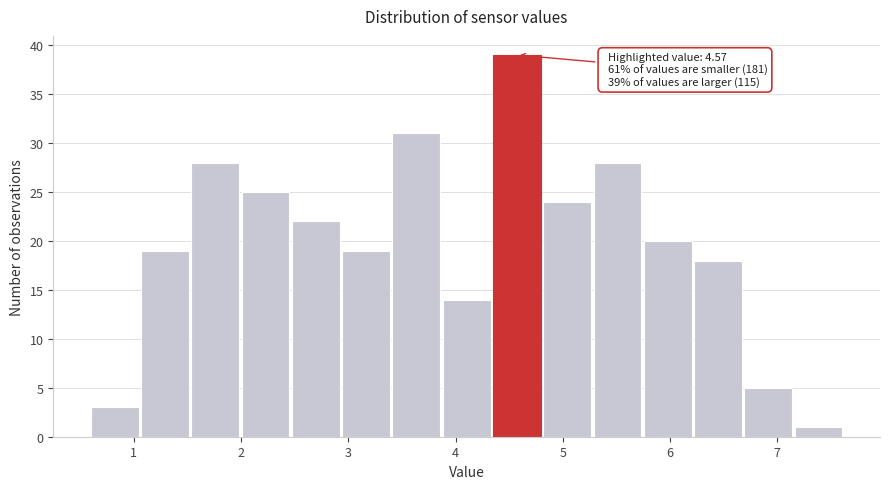

Which range on the x-axis has the tallest bar?

4.3 to 4.8